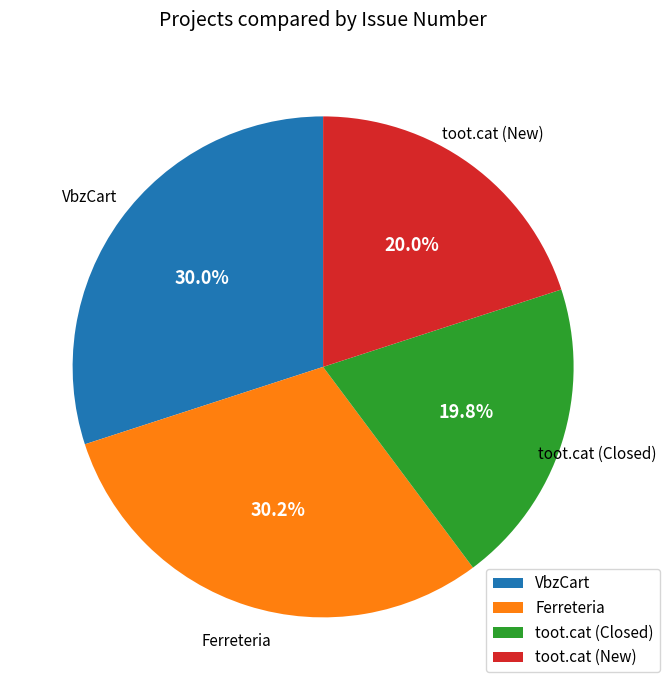

To the nearest percent, what portion does toot.cat (New) represent?

20%